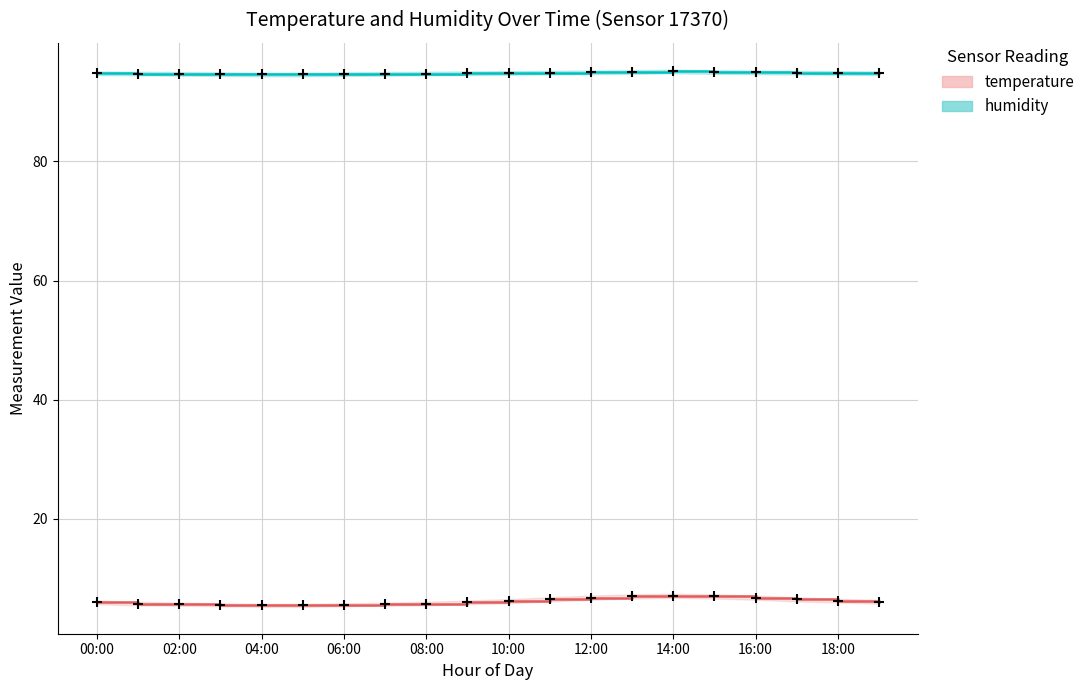

What is the total value across all series at 06:00?

100.2